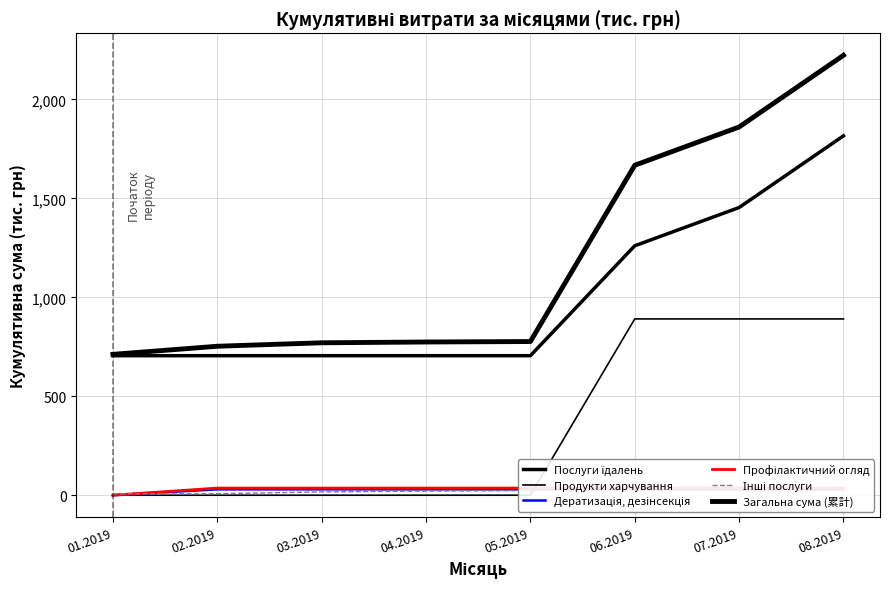

True or false: Дератизація, дезінсекція and Загальна сума (累計) intersect in this chart.

False